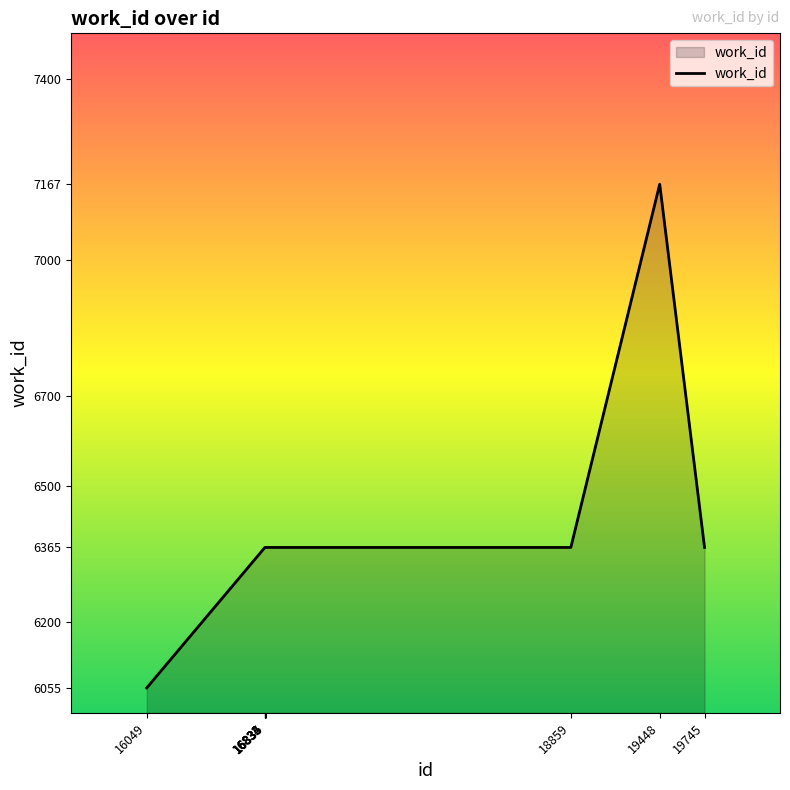

How many lines are shown in the chart?

1